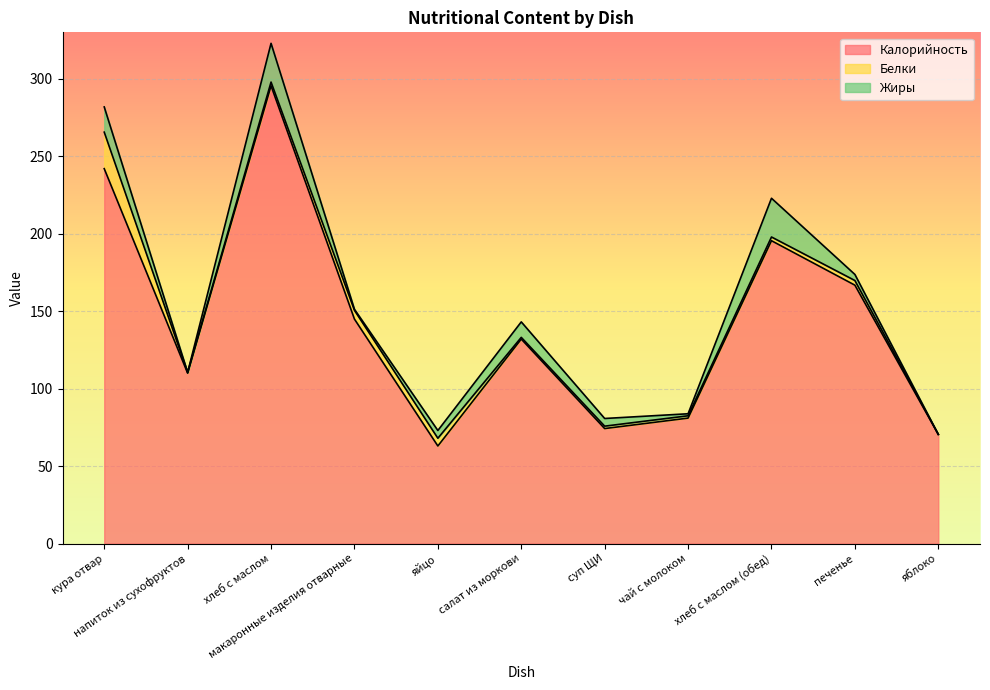

What is the difference between the highest and lowest values at чай с молоком?

79.7